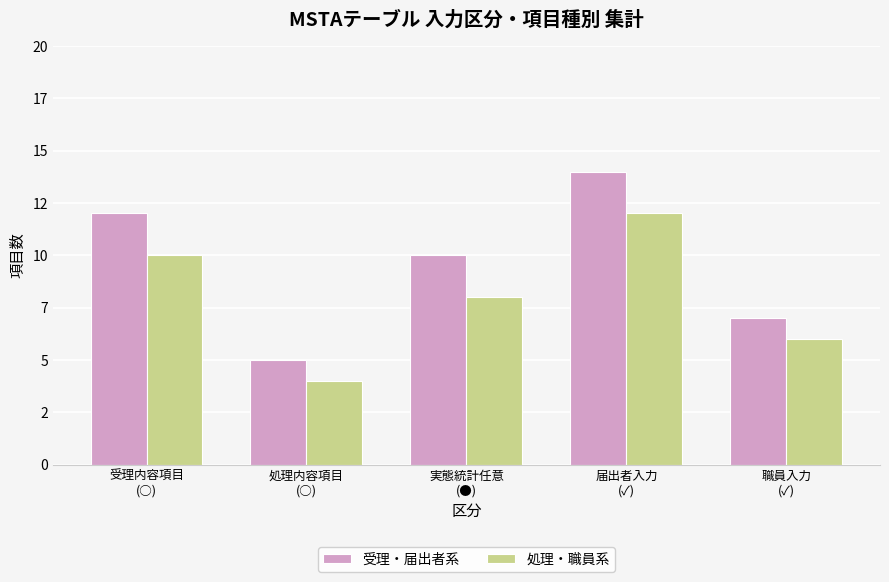

What are all the series names shown in the legend?

受理・届出者系, 処理・職員系